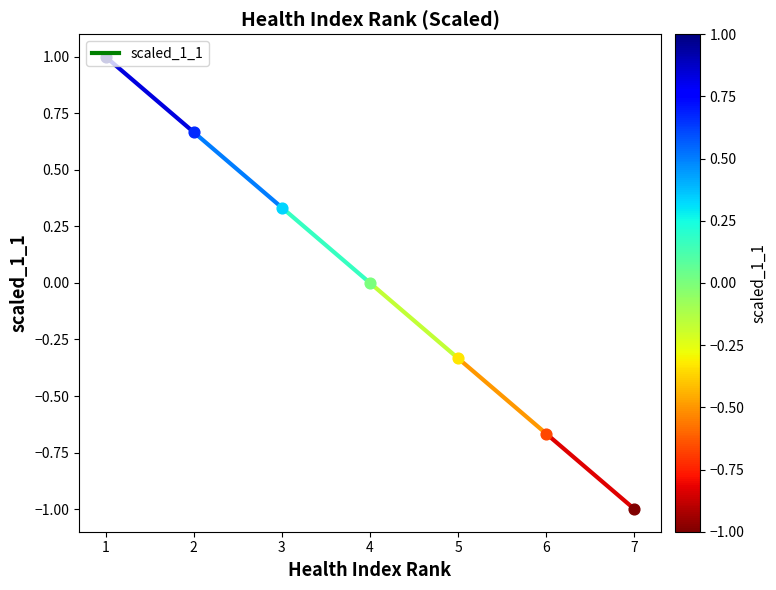

What is the change in value from 1 to 2?

-0.3